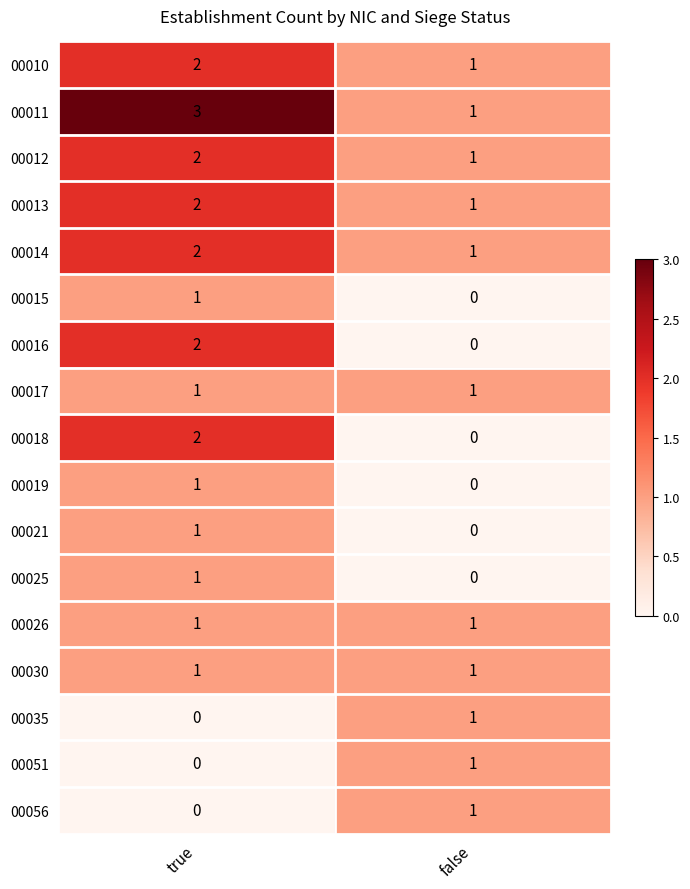

At which category does the chart reach its peak across all series?

true